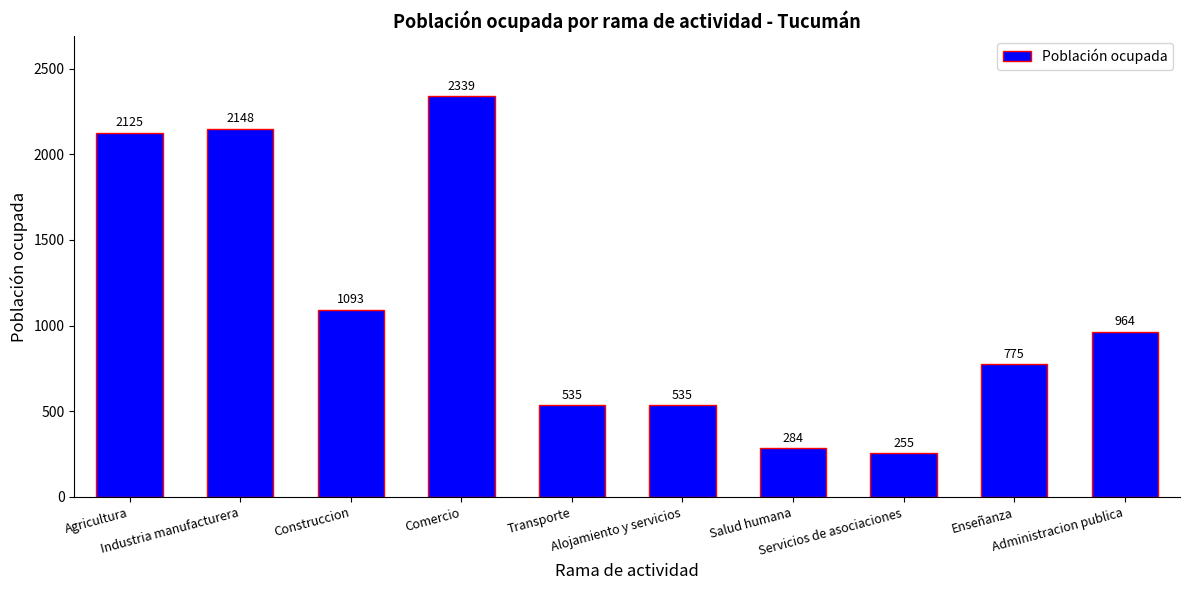

Approximately how many times larger is the value at Administracion publica compared to Alojamiento y servicios?

1.8